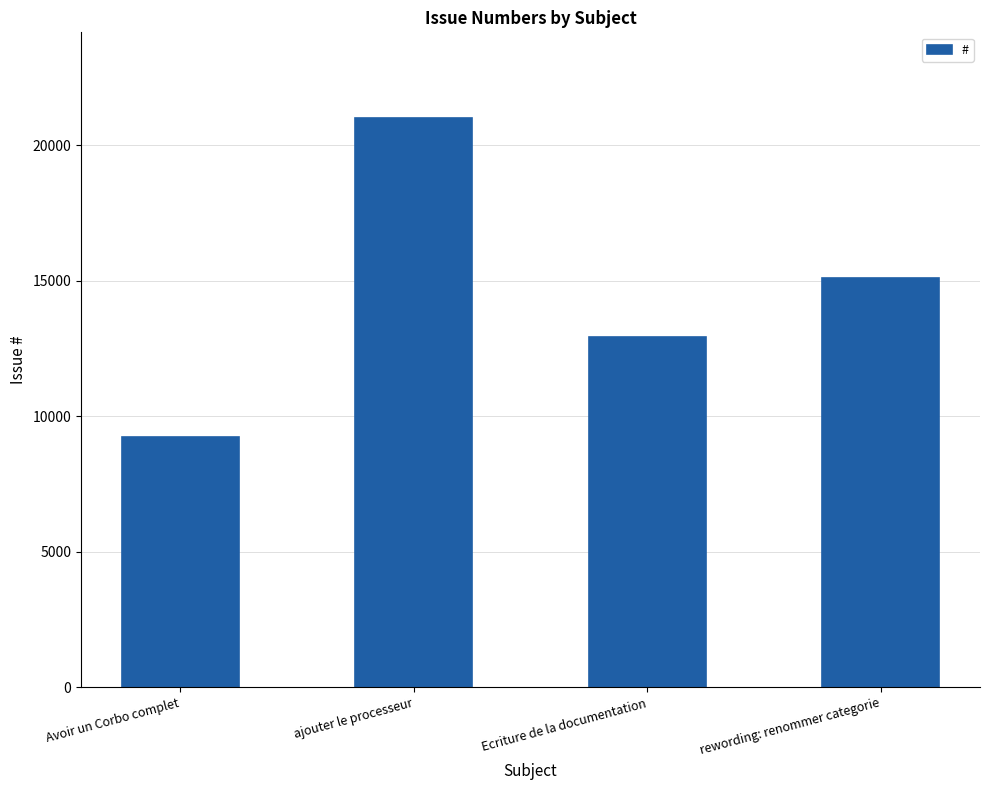

What is the value of the 2nd bar from the left?

21007